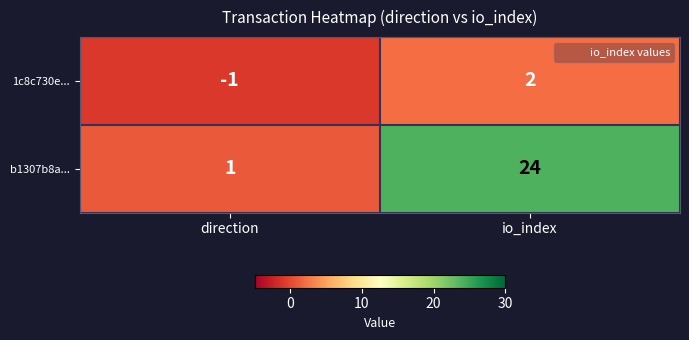

Rank the series by their maximum value, from highest to lowest.

b1307b8a..., 1c8c730e...